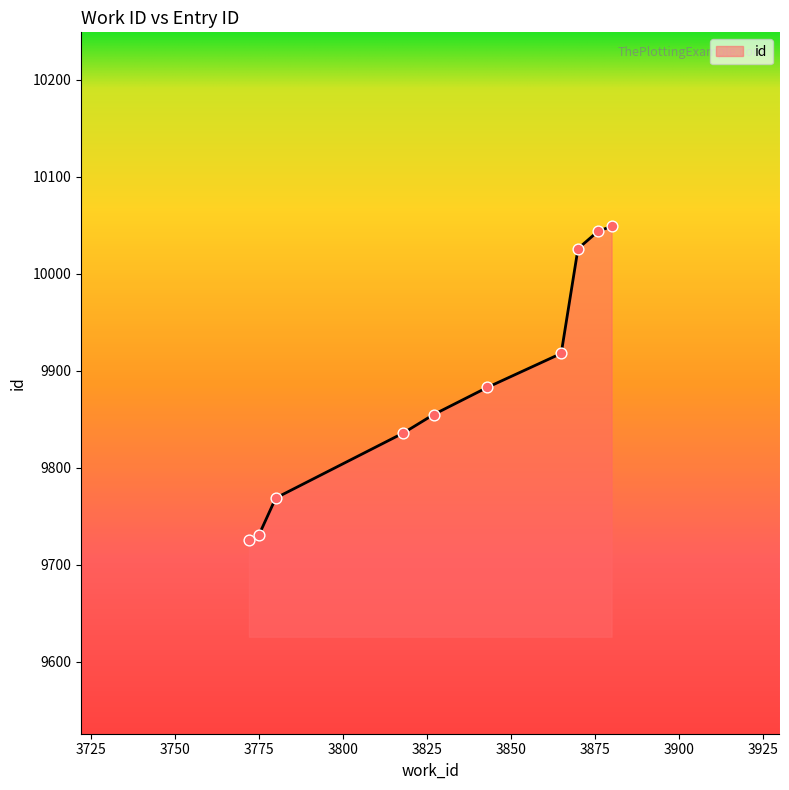

What is the maximum value shown in the chart?

10049